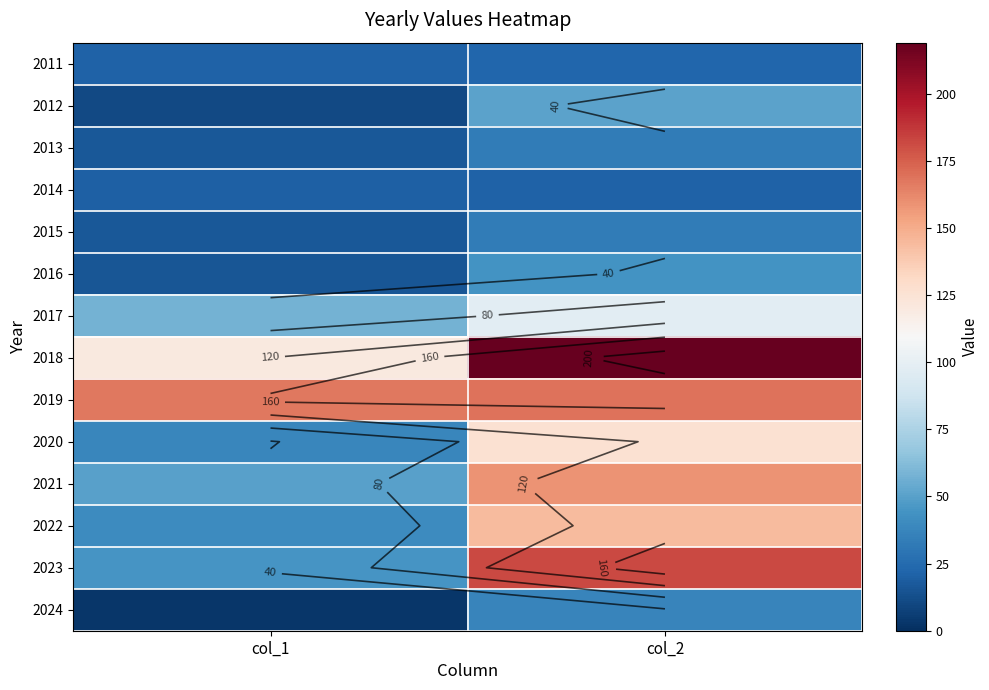

Rank the series at col_2 from highest to lowest value.

2018, 2023, 2019, 2021, 2022, 2020, 2017, 2012, 2016, 2024, 2013, 2015, 2011, 2014